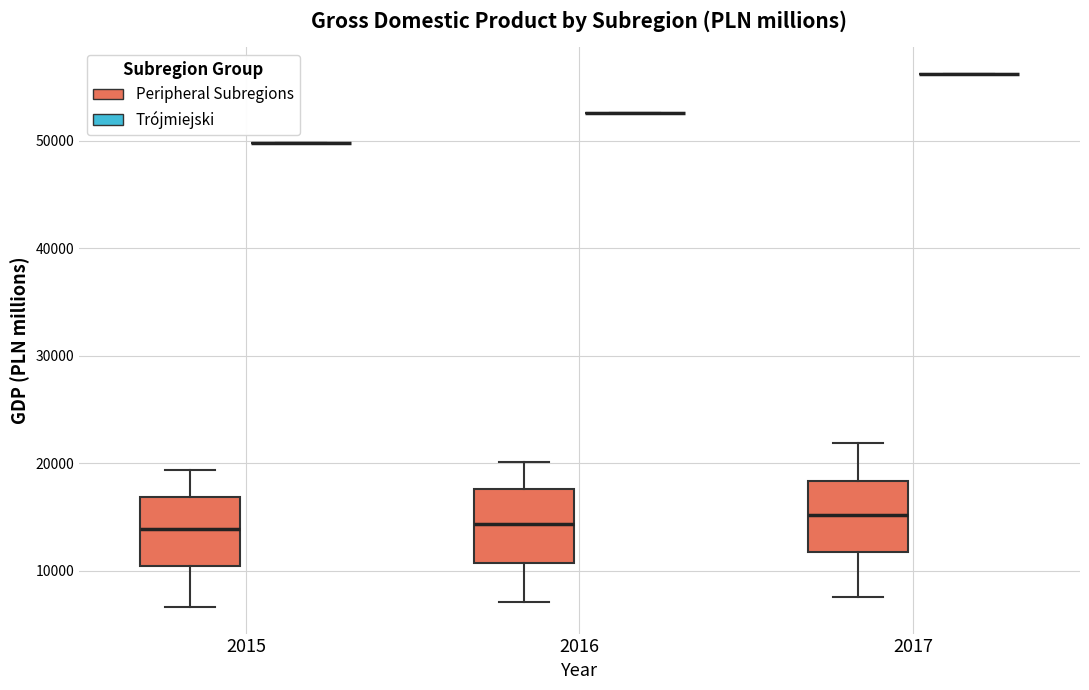

Reading left to right, read every box against the y-axis: the position of its median line, the range the box covers, and the ends of its whiskers. The values are not printed on the chart, so give them approximately, as read against the axis.

2015 (Peripheral Subregions): median 14000, box 10000 to 17000, whiskers 7000 to 19000
2015 (Trójmiejski): box collapsed to a line at 50000, whiskers 50000 to 50000
2016 (Peripheral Subregions): median 14000, box 11000 to 18000, whiskers 7000 to 20000
2016 (Trójmiejski): box collapsed to a line at 53000, whiskers 53000 to 53000
2017 (Peripheral Subregions): median 15000, box 12000 to 18000, whiskers 8000 to 22000
2017 (Trójmiejski): box collapsed to a line at 56000, whiskers 56000 to 56000